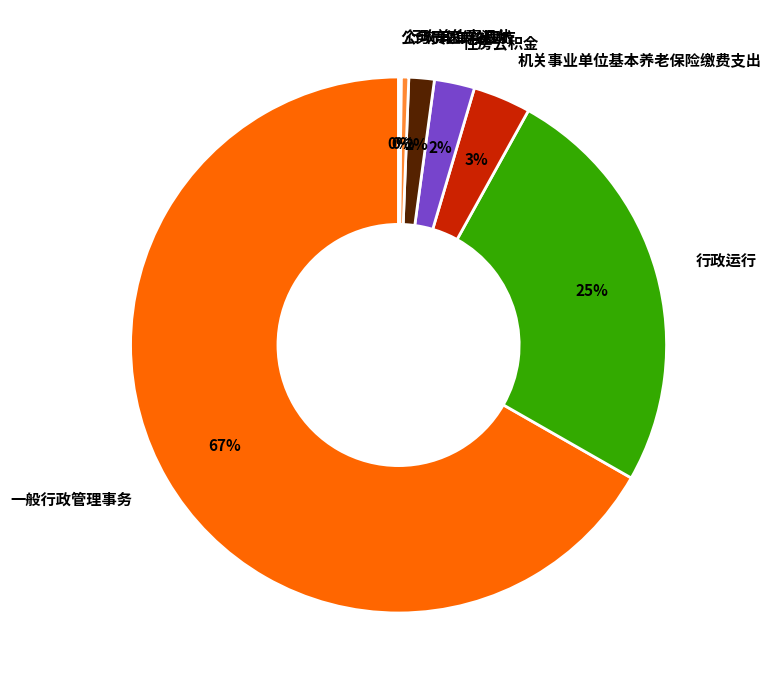

Which has a higher value, 行政单位离退休 or 行政单位医疗?

行政单位医疗